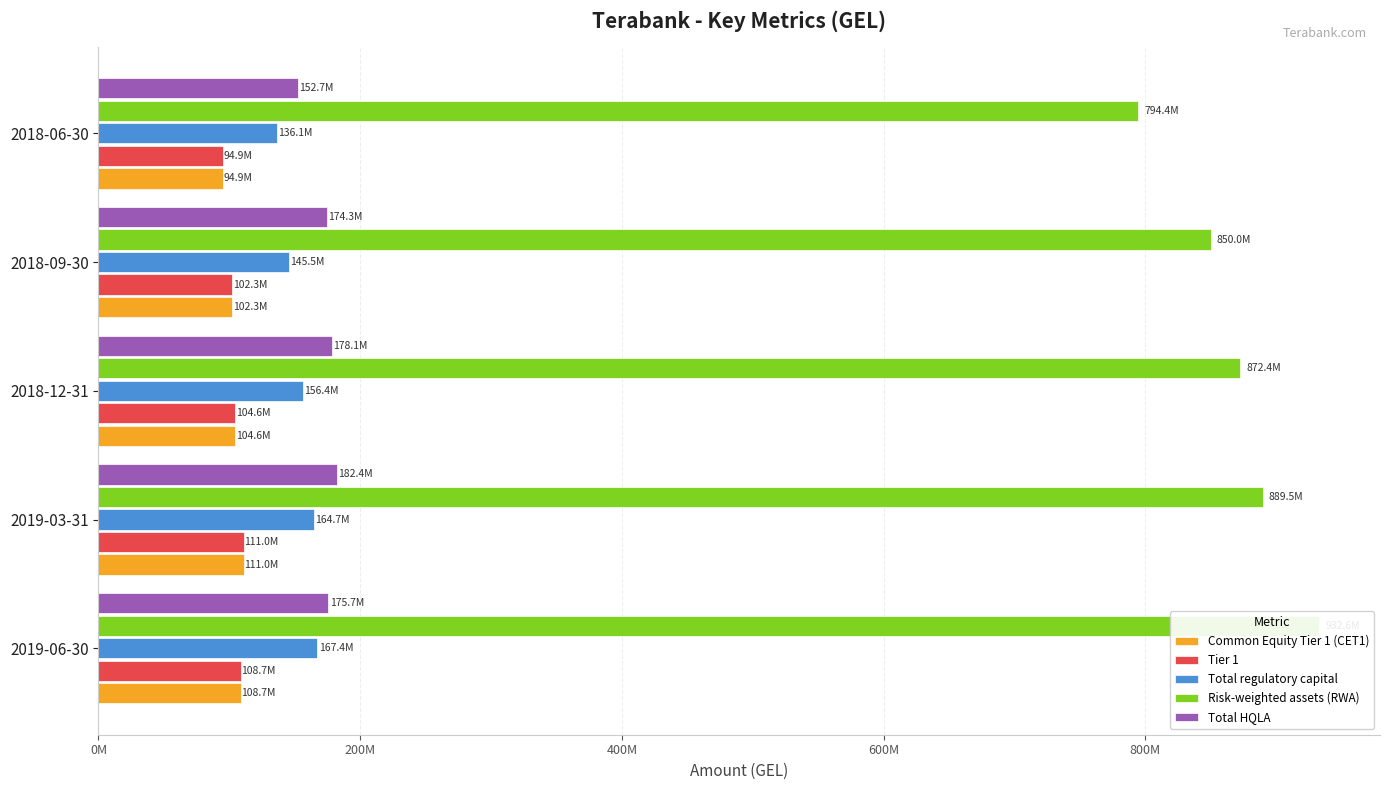

What position from the right is 2018-06-30?

1